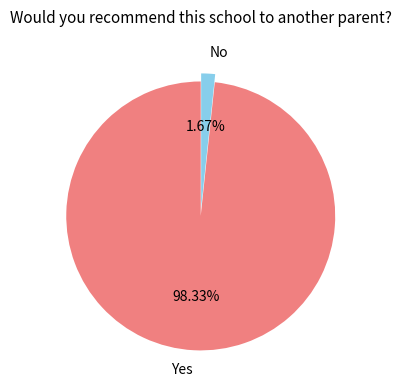

How much of the chart is everything except No?

98.3%